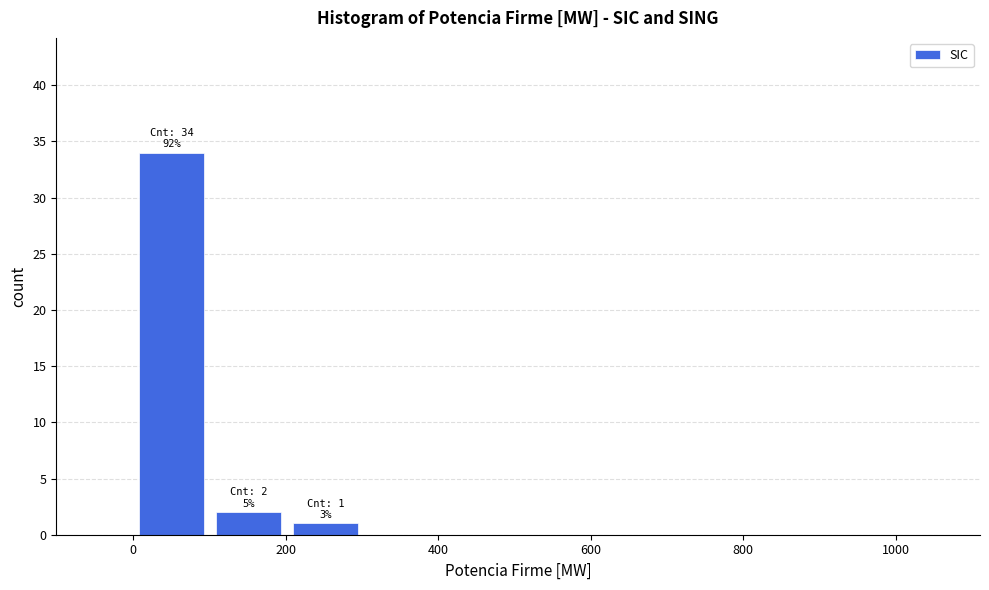

Which range on the x-axis has the tallest bar?

0 to 100